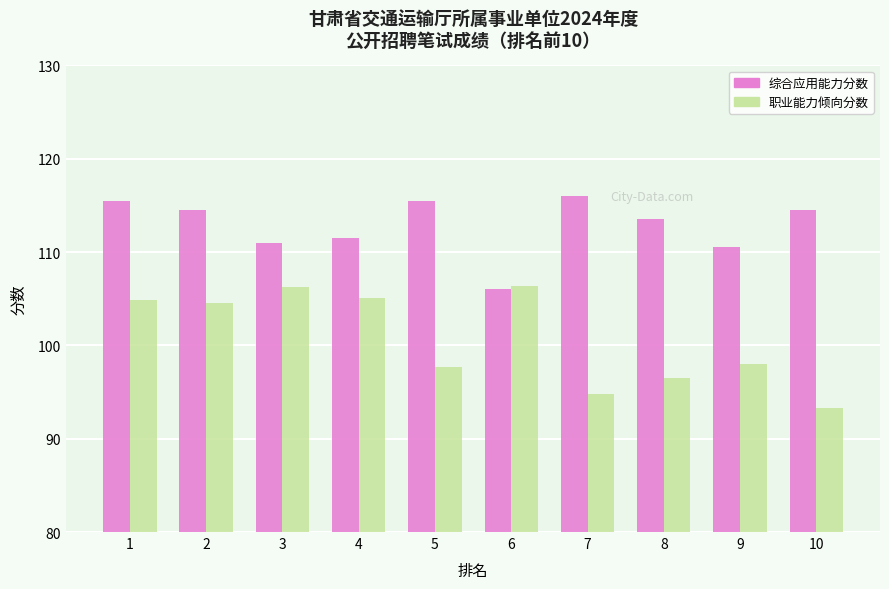

What value does the 综合应用能力分数 series have at 4?

111.5